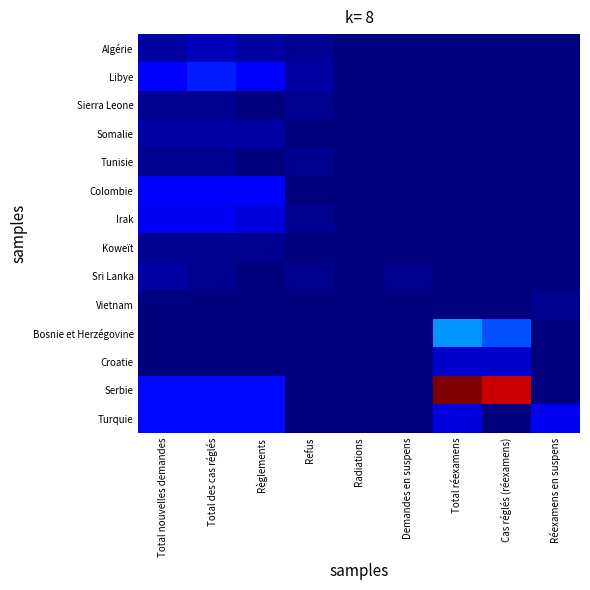

Reading left to right, transcribe all the data shown in this chart.

Algérie: Total nouvelles demandes=2	Total des cas réglés=3	Règlements=2	Refus=1	Radiations=0	Demandes en suspens=0	Total réexamens=0	Cas réglés (réexamens)=0	Réexamens en suspens=0
Libye: Total nouvelles demandes=7	Total des cas réglés=9	Règlements=7	Refus=2	Radiations=0	Demandes en suspens=0	Total réexamens=0	Cas réglés (réexamens)=0	Réexamens en suspens=0
Sierra Leone: Total nouvelles demandes=1	Total des cas réglés=1	Règlements=0	Refus=1	Radiations=0	Demandes en suspens=0	Total réexamens=0	Cas réglés (réexamens)=0	Réexamens en suspens=0
Somalie: Total nouvelles demandes=2	Total des cas réglés=2	Règlements=2	Refus=0	Radiations=0	Demandes en suspens=0	Total réexamens=0	Cas réglés (réexamens)=0	Réexamens en suspens=0
Tunisie: Total nouvelles demandes=1	Total des cas réglés=1	Règlements=0	Refus=1	Radiations=0	Demandes en suspens=0	Total réexamens=0	Cas réglés (réexamens)=0	Réexamens en suspens=0
Colombie: Total nouvelles demandes=7	Total des cas réglés=7	Règlements=7	Refus=0	Radiations=0	Demandes en suspens=0	Total réexamens=0	Cas réglés (réexamens)=0	Réexamens en suspens=0
Irak: Total nouvelles demandes=6	Total des cas réglés=6	Règlements=5	Refus=1	Radiations=0	Demandes en suspens=0	Total réexamens=0	Cas réglés (réexamens)=0	Réexamens en suspens=0
Koweït: Total nouvelles demandes=1	Total des cas réglés=1	Règlements=1	Refus=0	Radiations=0	Demandes en suspens=0	Total réexamens=0	Cas réglés (réexamens)=0	Réexamens en suspens=0
Sri Lanka: Total nouvelles demandes=2	Total des cas réglés=1	Règlements=0	Refus=1	Radiations=0	Demandes en suspens=1	Total réexamens=0	Cas réglés (réexamens)=0	Réexamens en suspens=0
Vietnam: Total nouvelles demandes=0	Total des cas réglés=0	Règlements=0	Refus=0	Radiations=0	Demandes en suspens=0	Total réexamens=0	Cas réglés (réexamens)=0	Réexamens en suspens=1
Bosnie et Herzégovine: Total nouvelles demandes=0	Total des cas réglés=0	Règlements=0	Refus=0	Radiations=0	Demandes en suspens=0	Total réexamens=16	Cas réglés (réexamens)=12	Réexamens en suspens=0
Croatie: Total nouvelles demandes=0	Total des cas réglés=0	Règlements=0	Refus=0	Radiations=0	Demandes en suspens=0	Total réexamens=4	Cas réglés (réexamens)=4	Réexamens en suspens=0
Serbie: Total nouvelles demandes=8	Total des cas réglés=8	Règlements=8	Refus=0	Radiations=0	Demandes en suspens=0	Total réexamens=59	Cas réglés (réexamens)=55	Réexamens en suspens=0
Turquie: Total nouvelles demandes=8	Total des cas réglés=8	Règlements=8	Refus=0	Radiations=0	Demandes en suspens=0	Total réexamens=5	Cas réglés (réexamens)=0	Réexamens en suspens=6